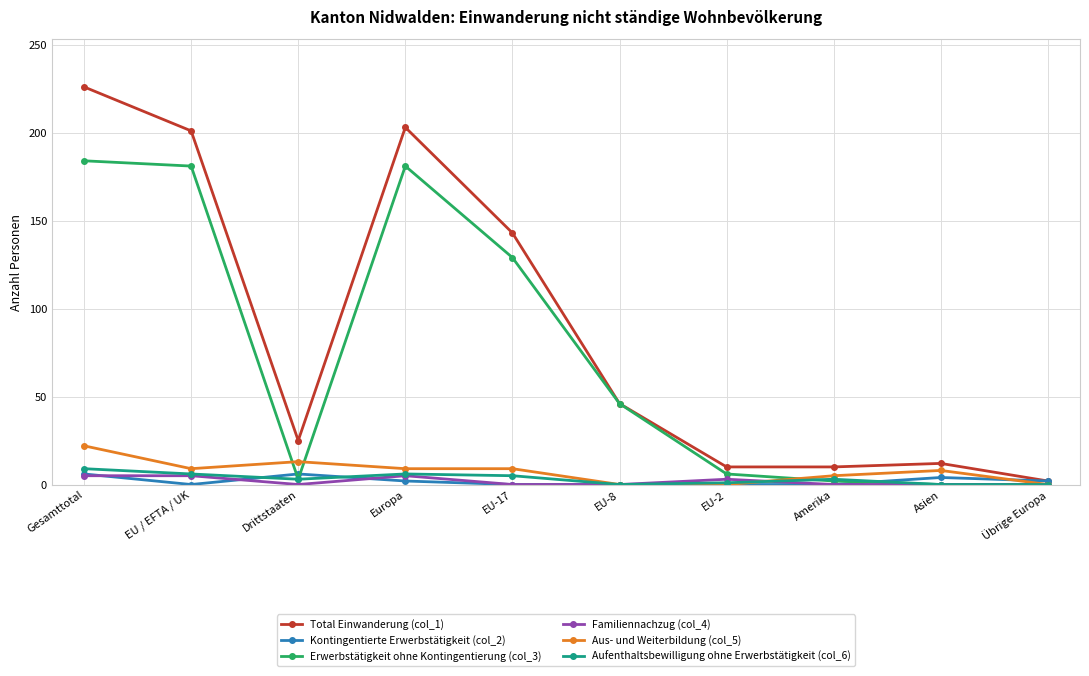

True or false: Total Einwanderung (col_1) has a value of 41 at Drittstaaten.

False